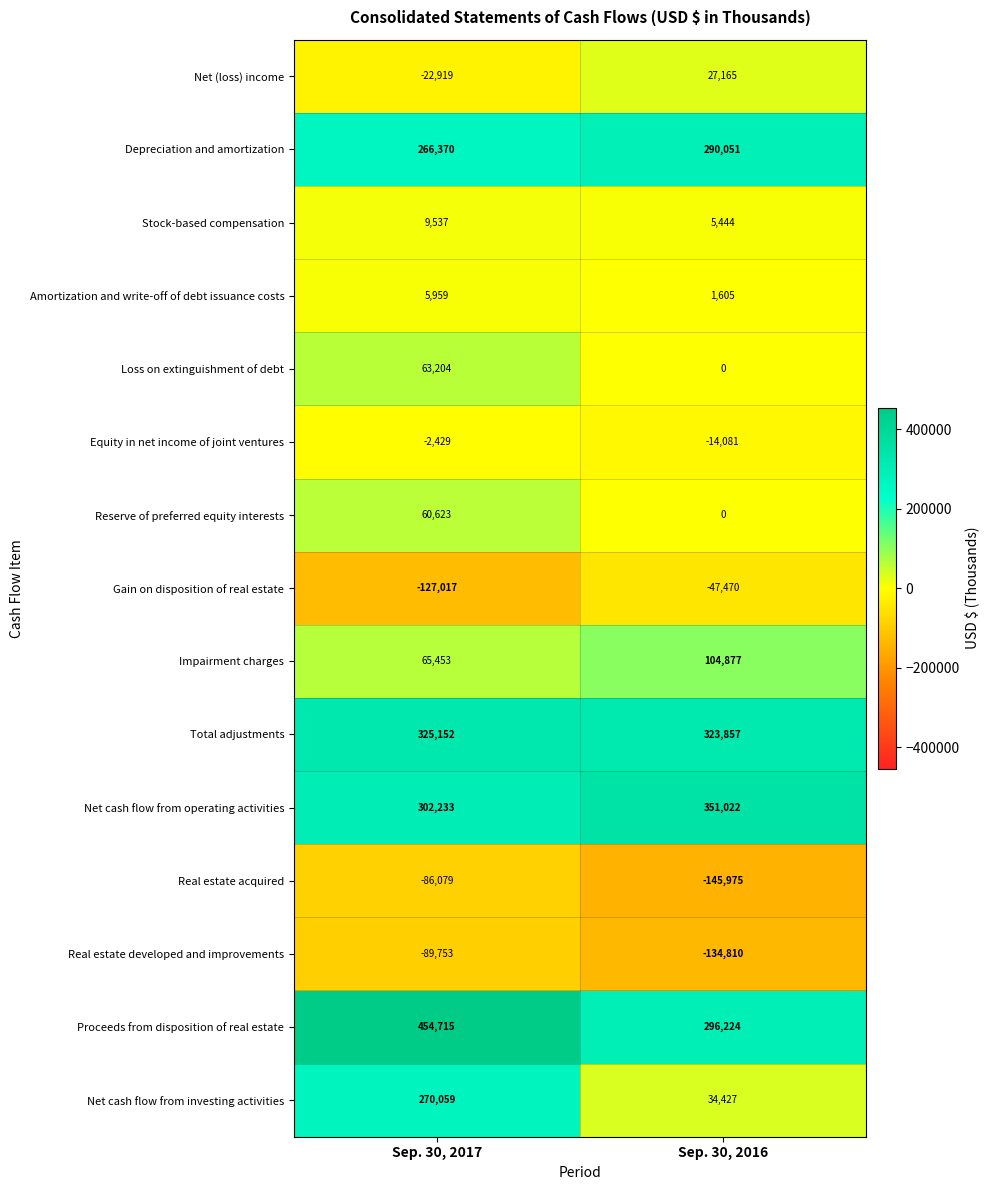

Rank the categories by Equity in net income of joint ventures value from highest to lowest.

Sep. 30, 2017, Sep. 30, 2016